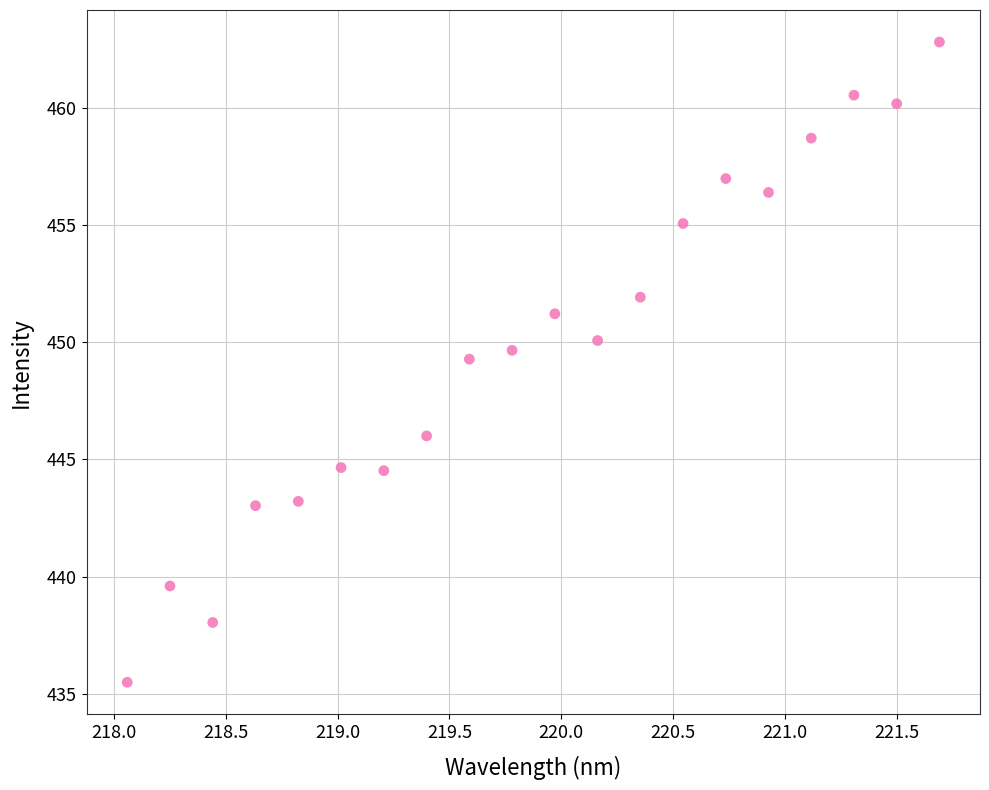

What is the range of X values (max minus min)?

3.6